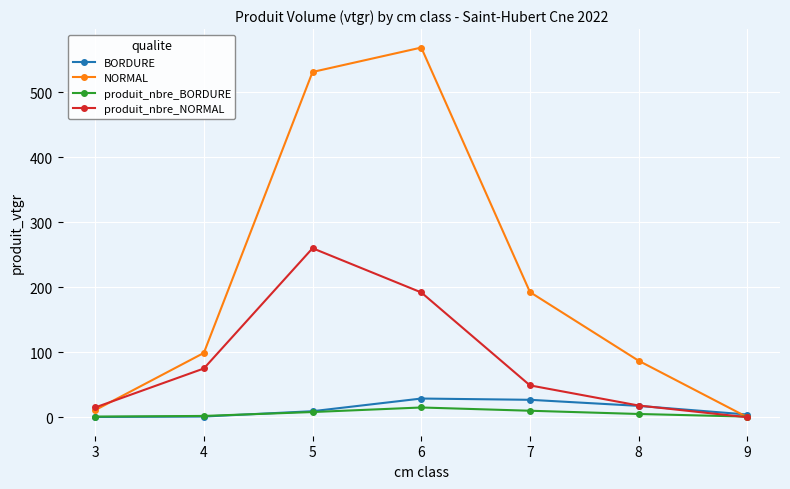

Is the value of BORDURE at 5 greater than the value of NORMAL at 7?

No